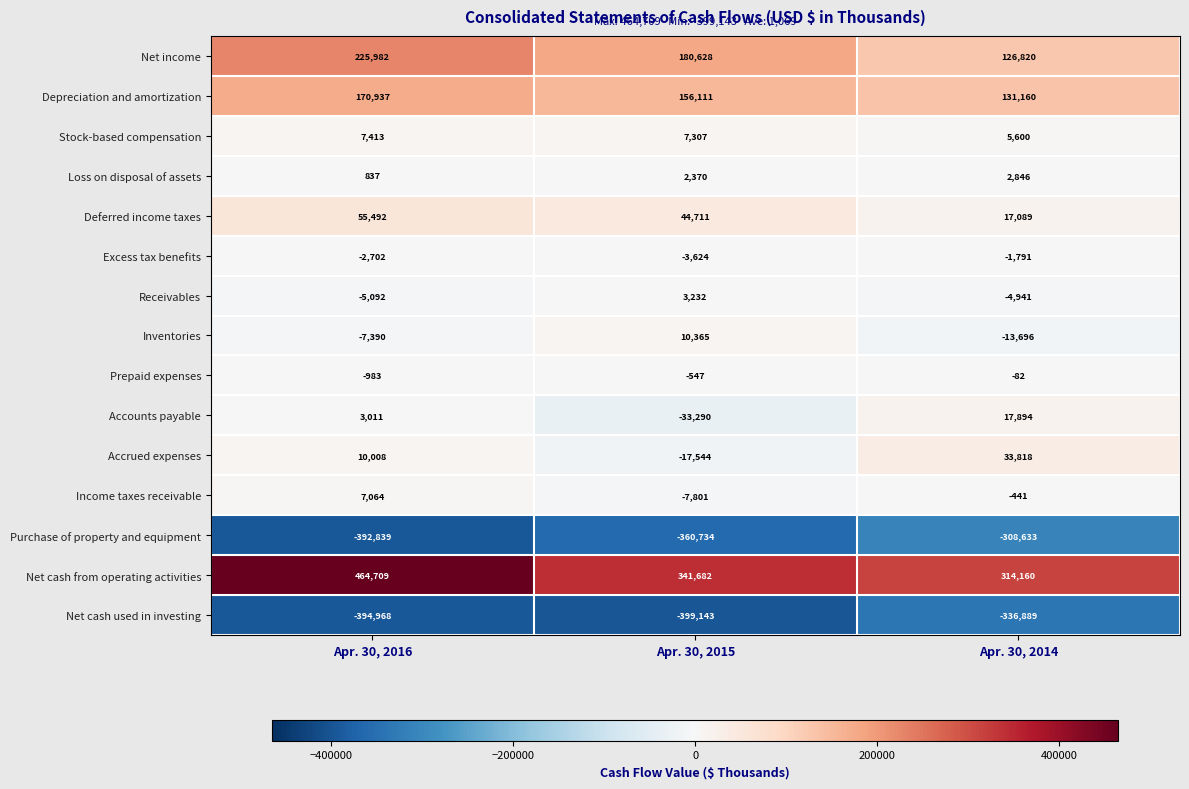

What is the difference between the maximum and minimum values in the Loss on disposal of assets series?

2009